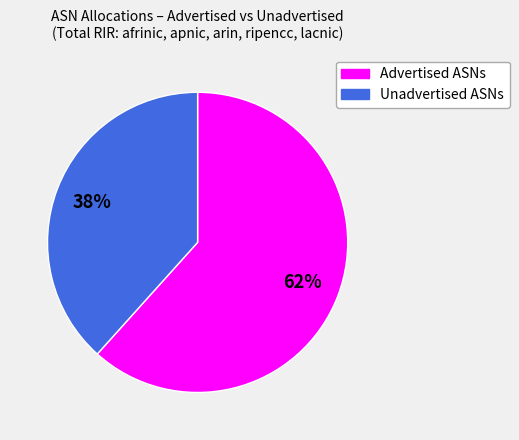

Combined, do Advertised ASNs and Unadvertised ASNs account for over 50%?

Yes